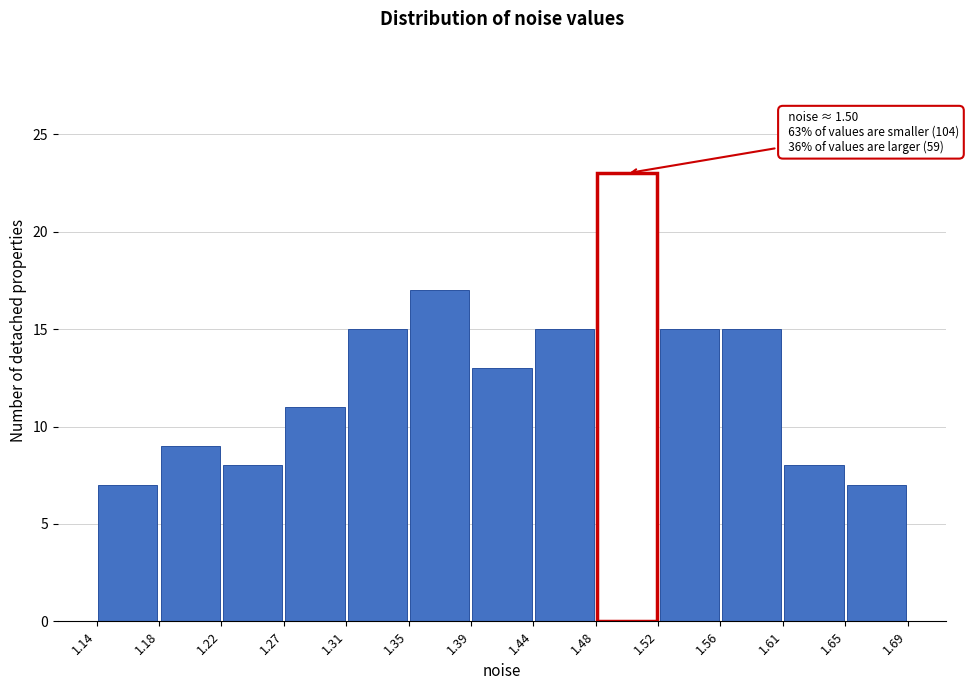

Which range on the x-axis has the tallest bar?

1.48 to 1.52